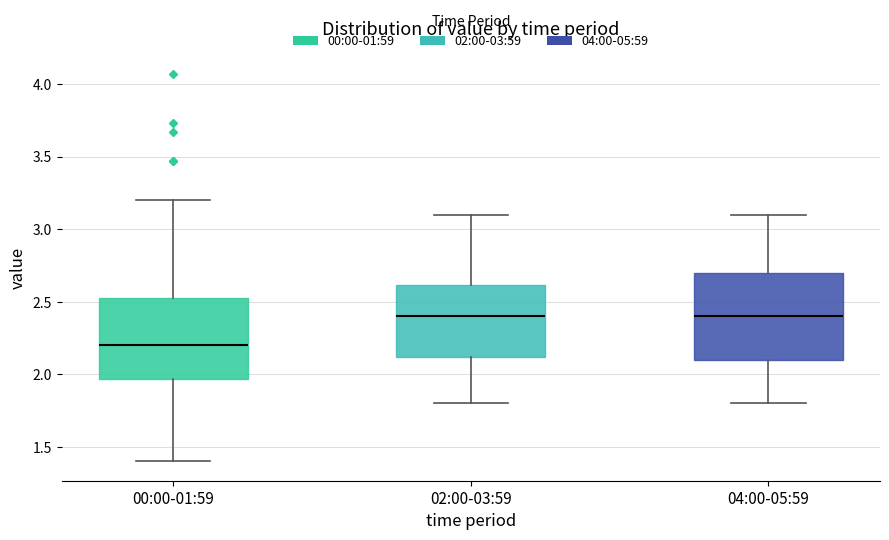

Reading left to right, transcribe this box plot: for each box, give where its median line is, the range the box spans, and where its two whiskers end, as read against the y-axis. The values are not printed on the chart, so give them approximately, as read against the axis.

00:00-01:59: median 2.20, box 1.95 to 2.55, whiskers 1.40 to 3.20
02:00-03:59: median 2.40, box 2.10 to 2.60, whiskers 1.80 to 3.10
04:00-05:59: median 2.40, box 2.10 to 2.70, whiskers 1.80 to 3.10